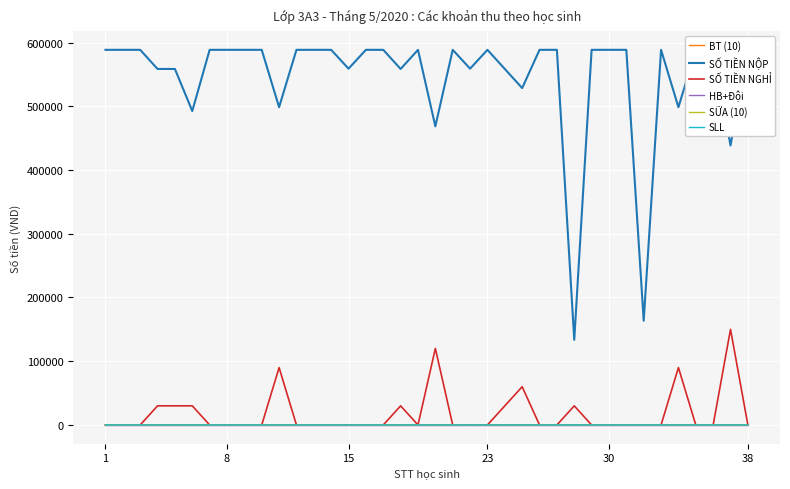

What is the approximate value of SỐ TIỀN NGHỈ at 23?

0.0